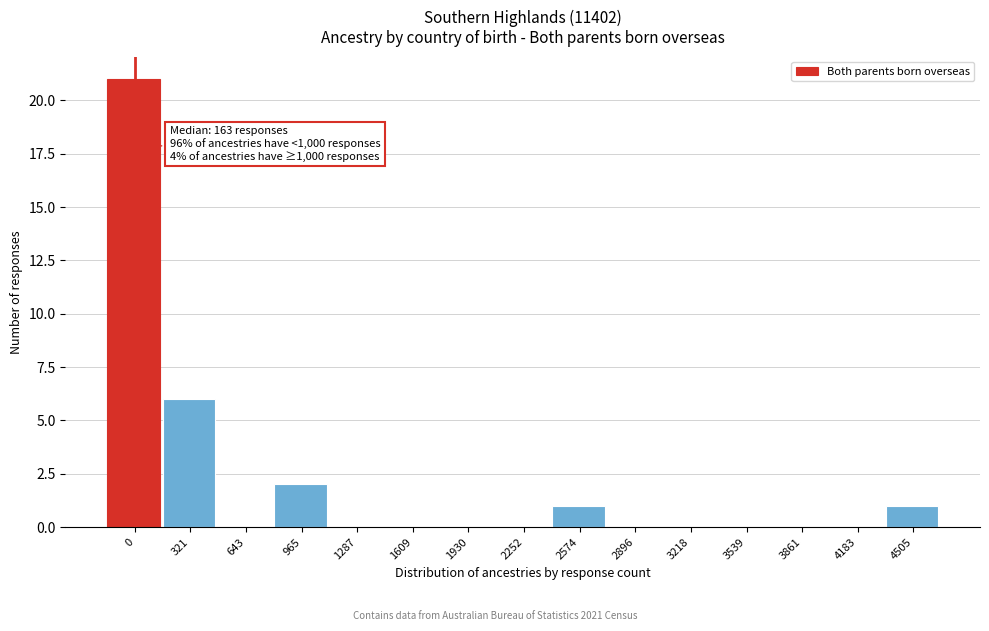

Reading left to right, transcribe all the data shown in this chart.

0=21	321=6	643=0	965=2	1287=0	1609=0	1930=0	2252=0	2574=1	2896=0	3218=0	3539=0	3861=0	4183=0	4505=1